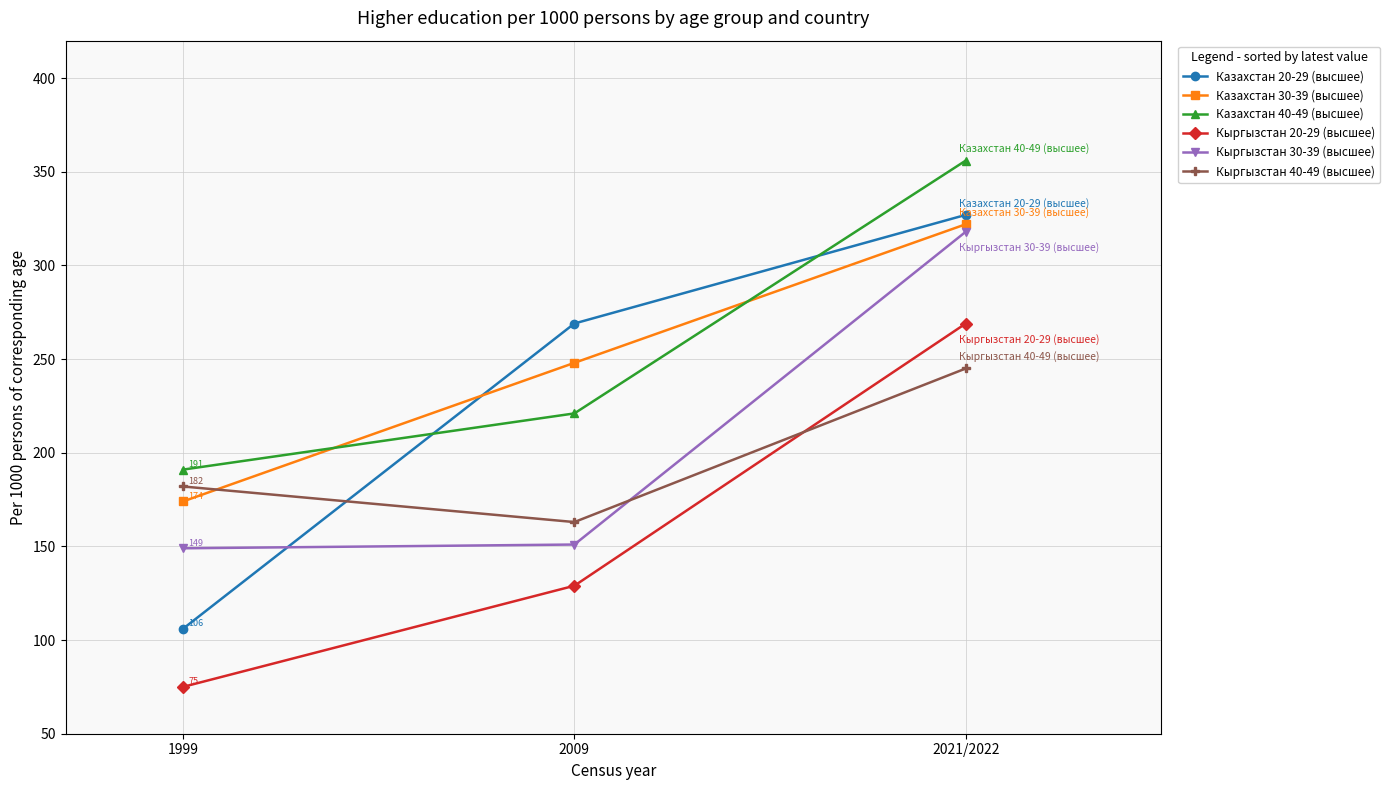

Is the value of Кыргызстан 40-49 (высшее) at 2009 greater than the value of Кыргызстан 30-39 (высшее) at 1999?

Yes